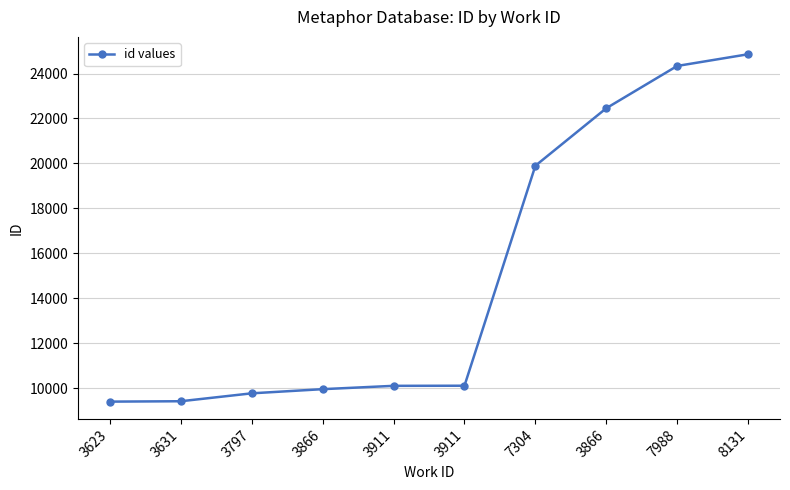

How many lines are shown in the chart?

1